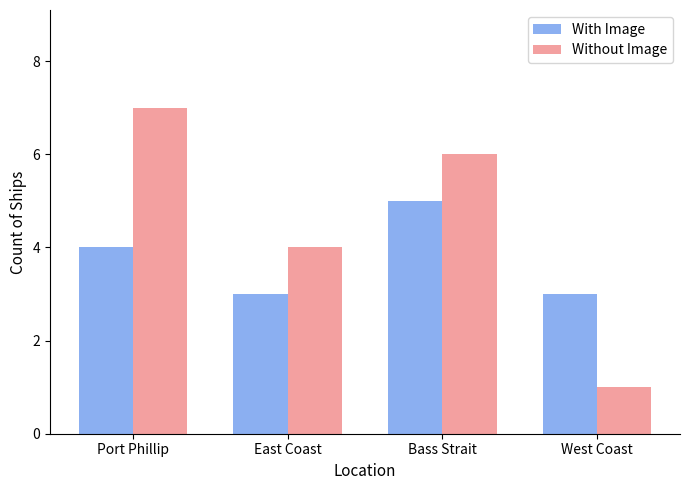

The value of Without Image at Bass Strait is 2. True or false?

False